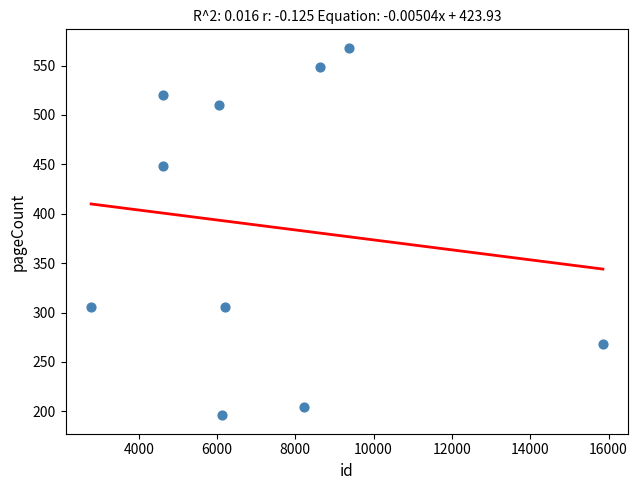

What is the average Y value?

387